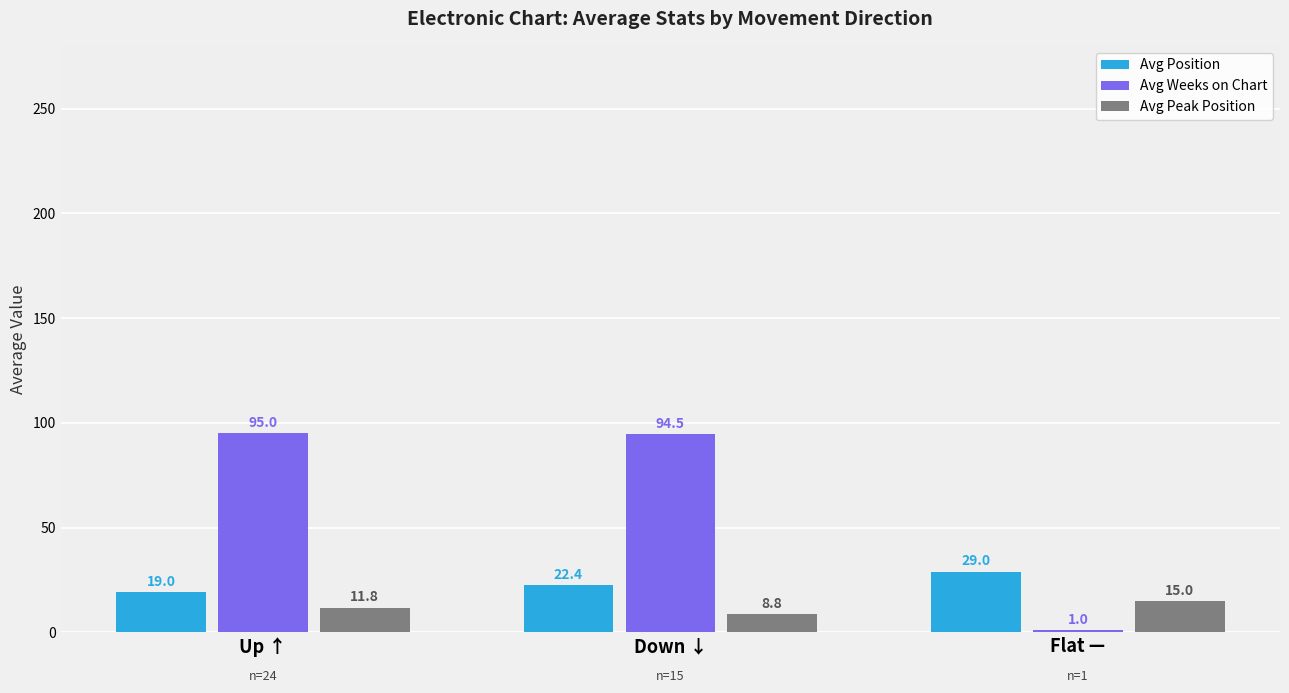

What are all the series names shown in the legend?

Avg Position, Avg Weeks on Chart, Avg Peak Position